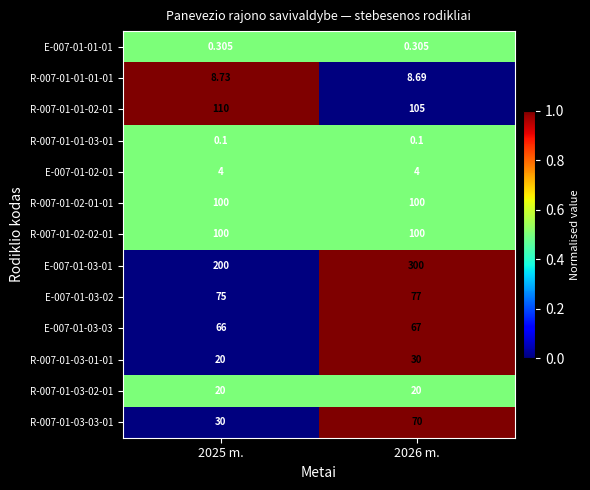

Is the value of E-007-01-02-01 at 2026 m. greater than the value of R-007-01-01-03-01 at 2026 m.?

Yes